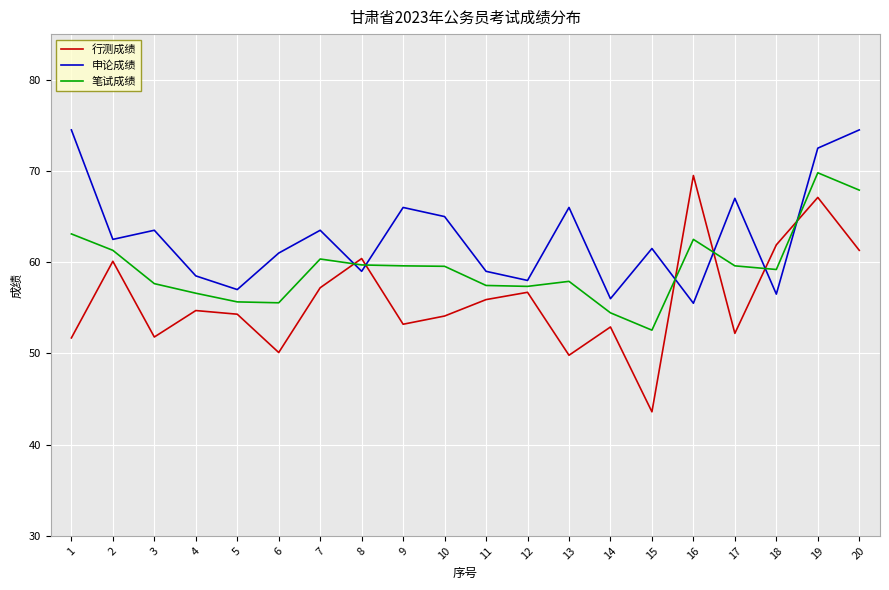

Rank the series at 13 from highest to lowest value.

申论成绩, 笔试成绩, 行测成绩